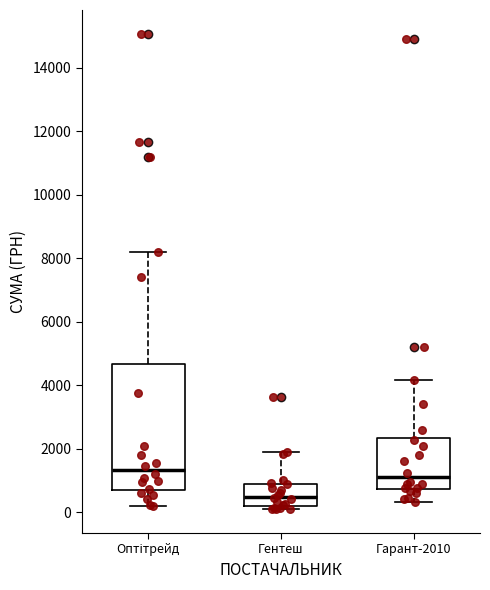

Which box's median line is the highest?

Оптітрейд